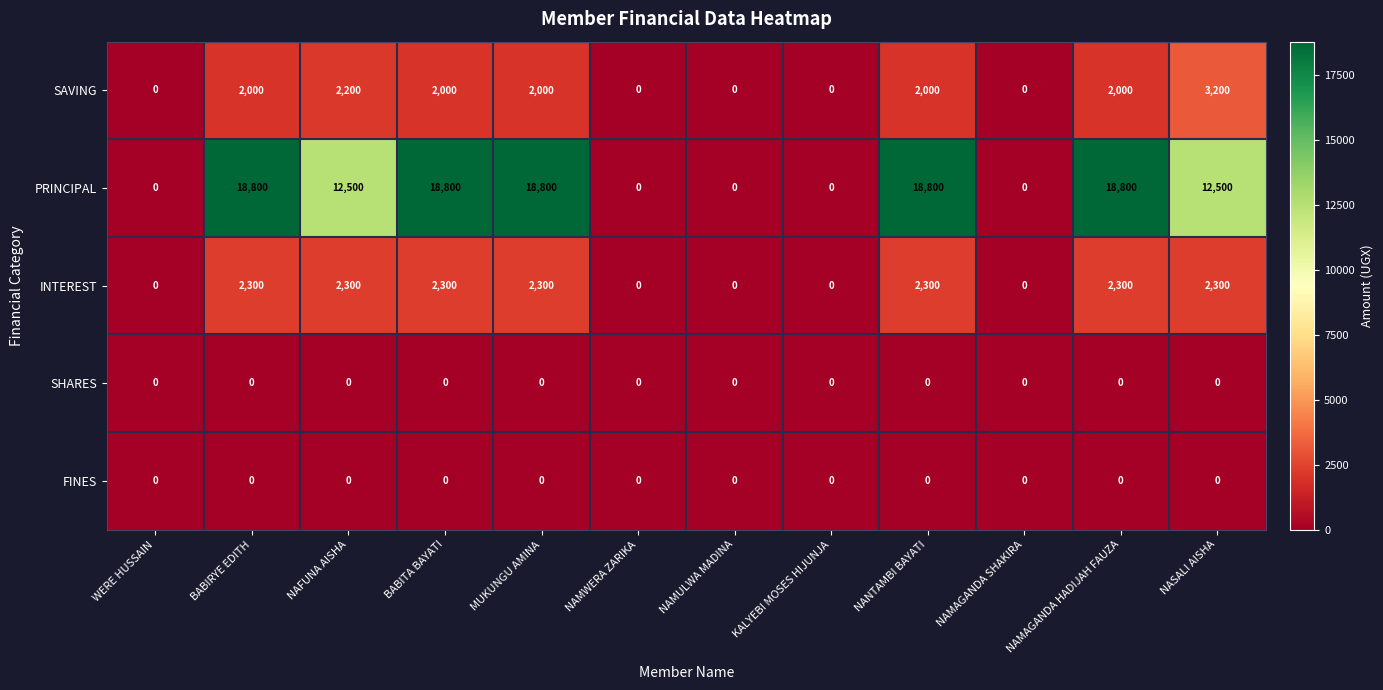

What is the sum of all PRINCIPAL values?

119000